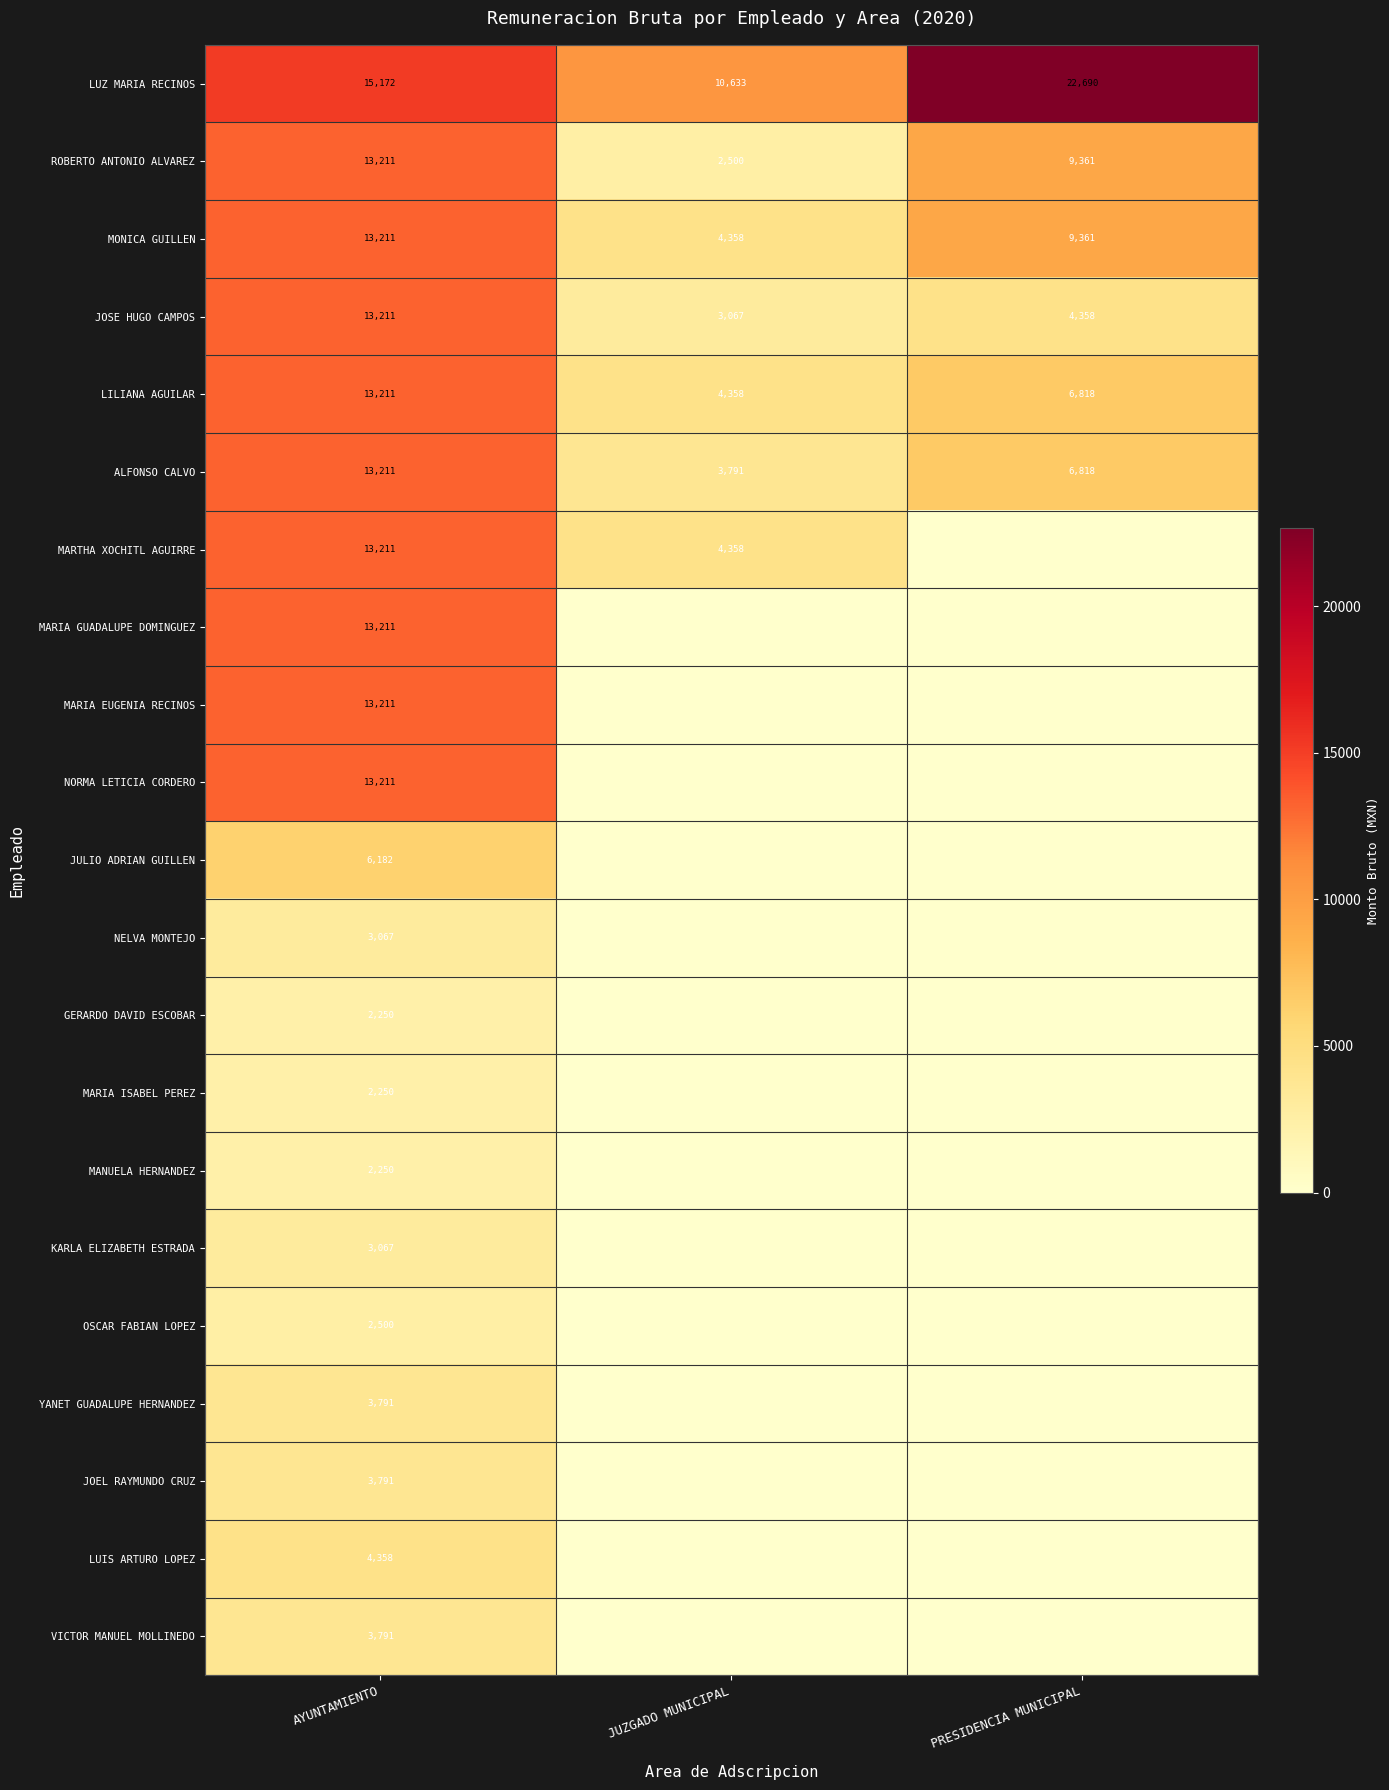

What is the sum of the MARTHA XOCHITL AGUIRRE values at AYUNTAMIENTO and JUZGADO MUNICIPAL?

17569